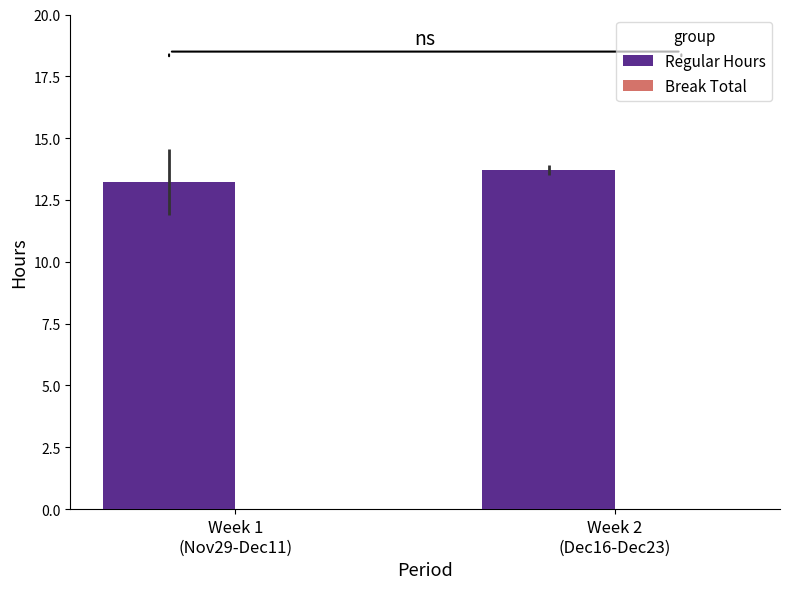

Reading left to right, list all the values displayed in this chart.

13.2	13.7